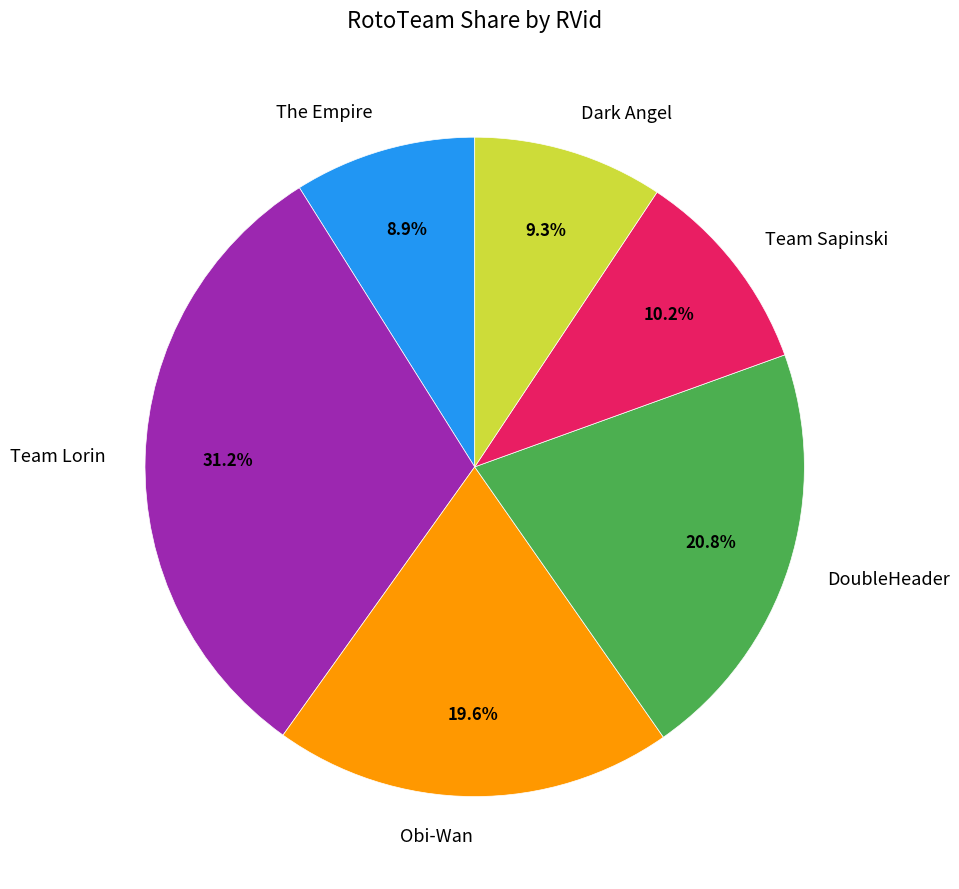

How many slices are in this pie chart?

6